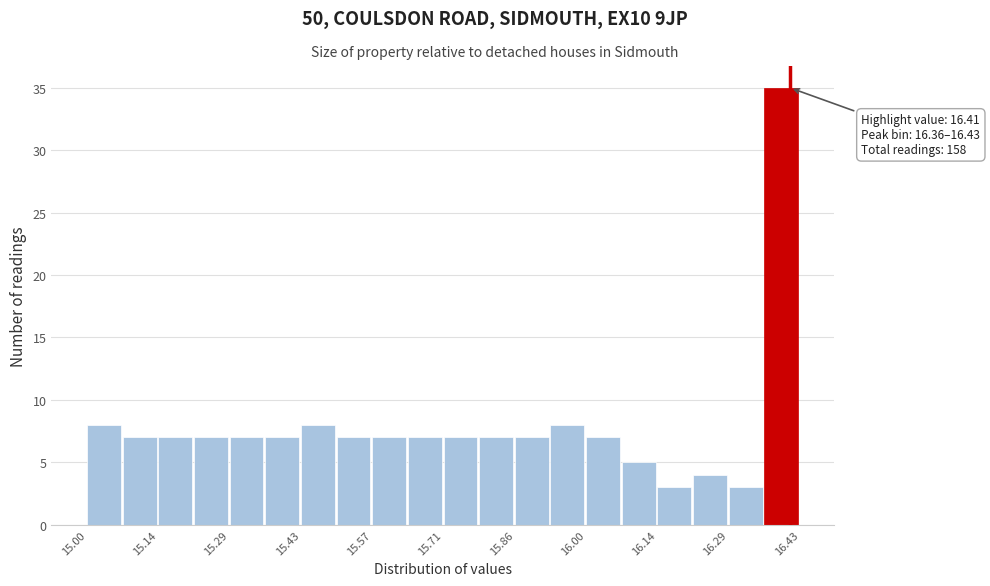

Read against the x-axis, roughly where is the centre of the tallest bar?

16.40